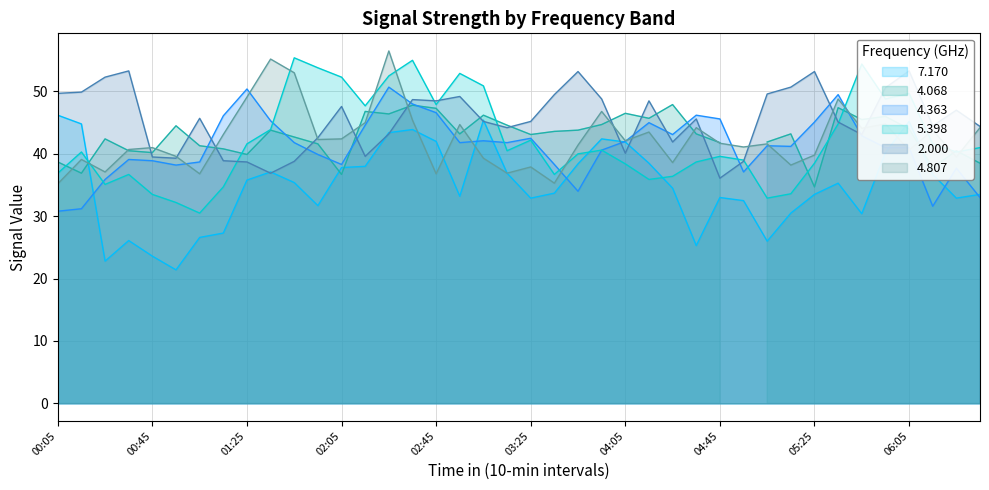

Which series has the widest spread of values?

5.398